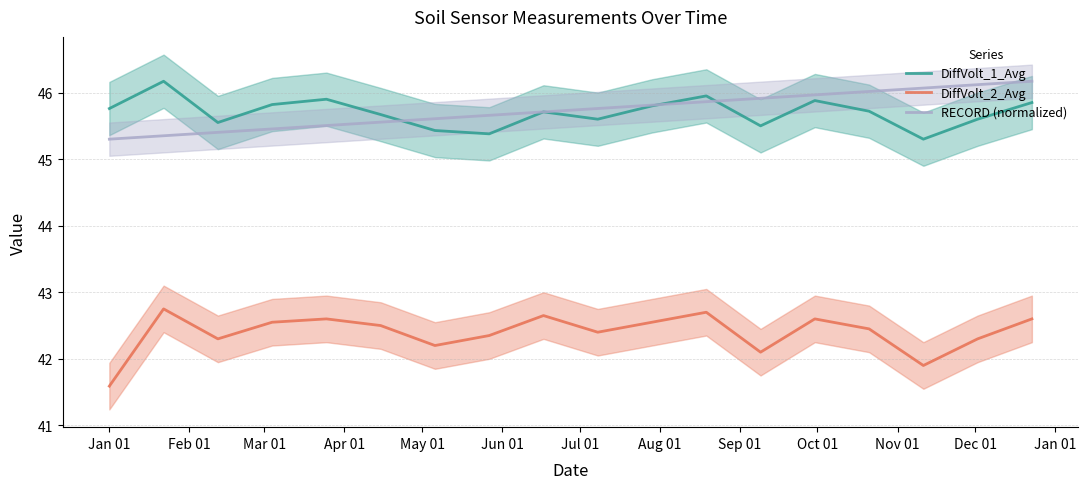

How many data points does each series have?

18